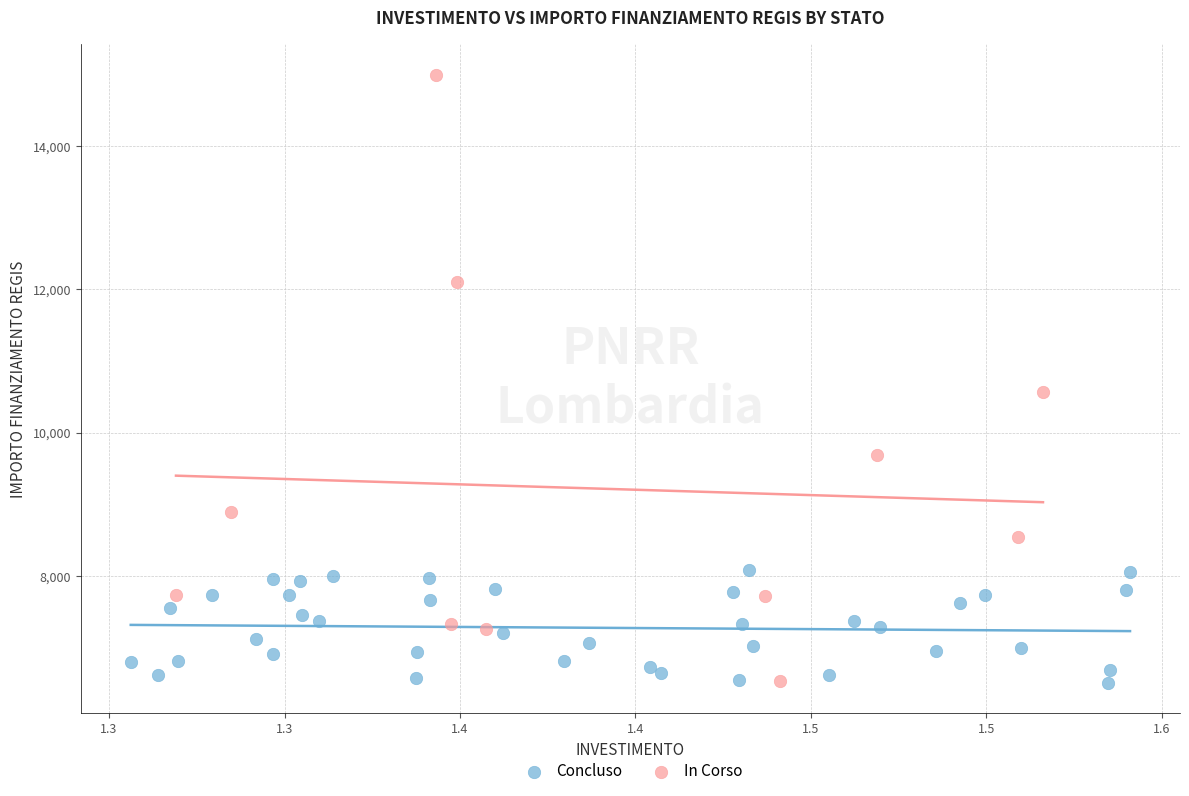

Which series has the widest spread of Y values?

In Corso